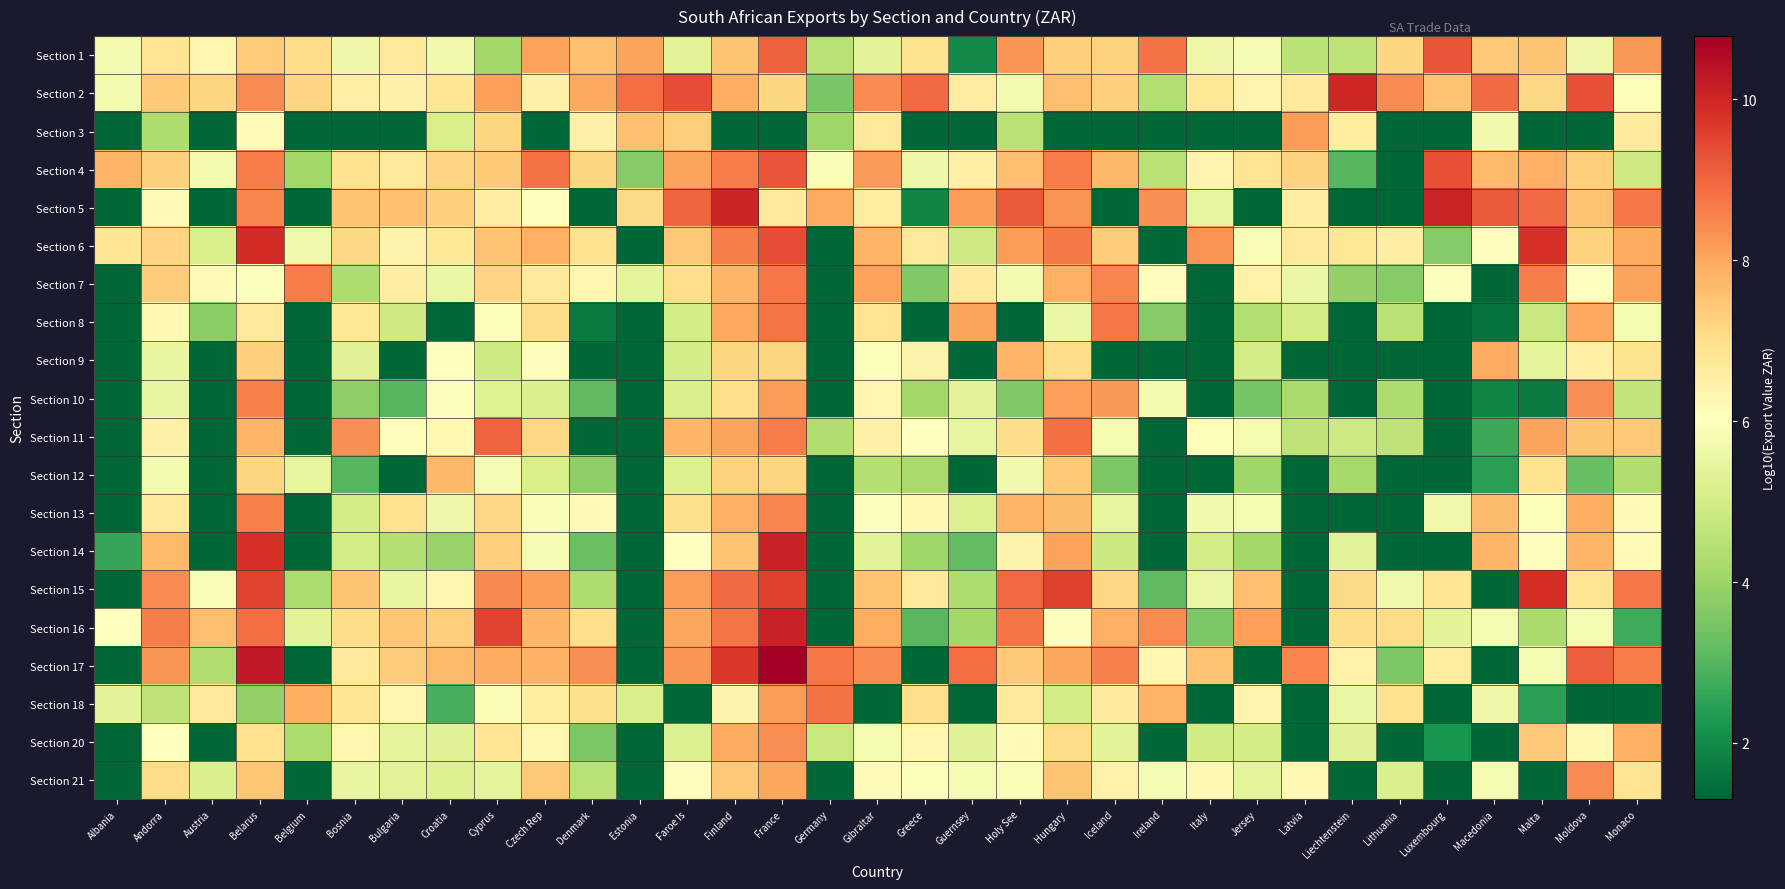

What is the maximum value shown in the chart?

10.8